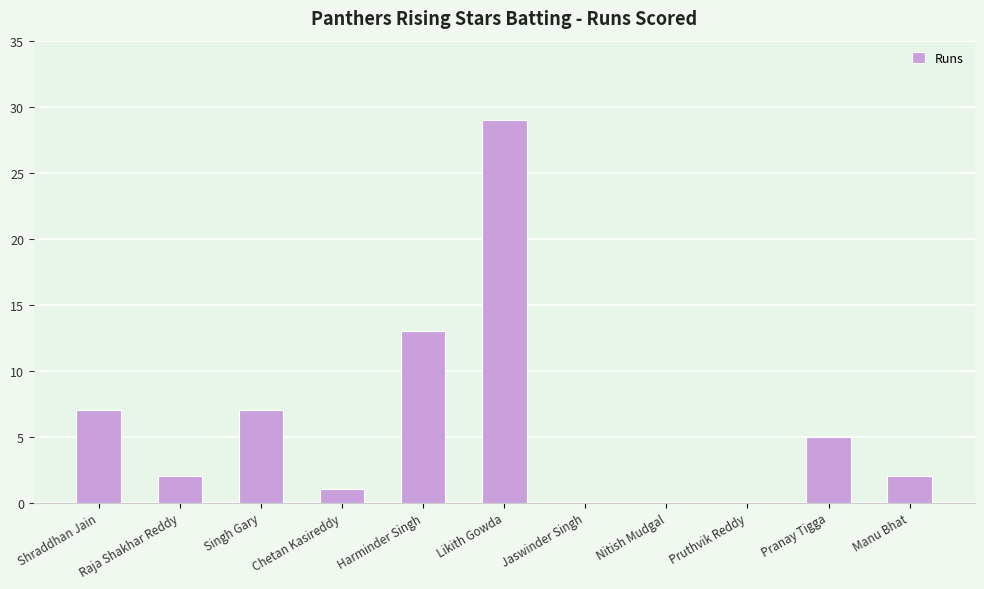

At which label does the data first exceed 2?

Shraddhan Jain